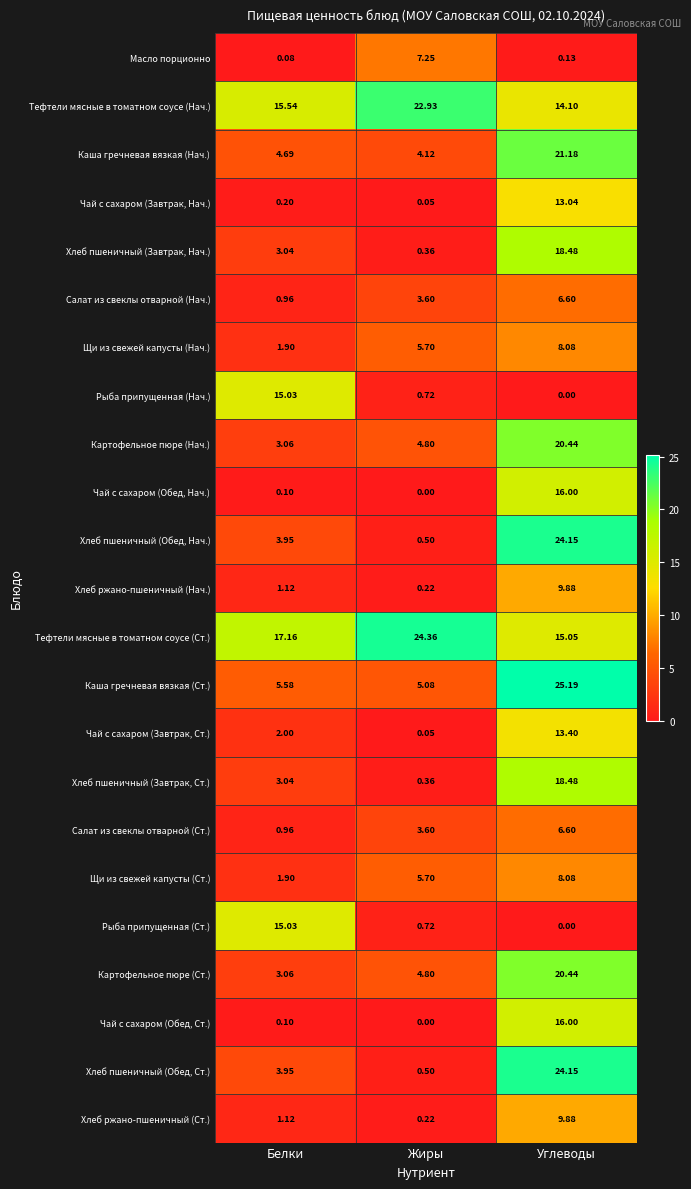

At which category is the sum across all series the highest?

Углеводы